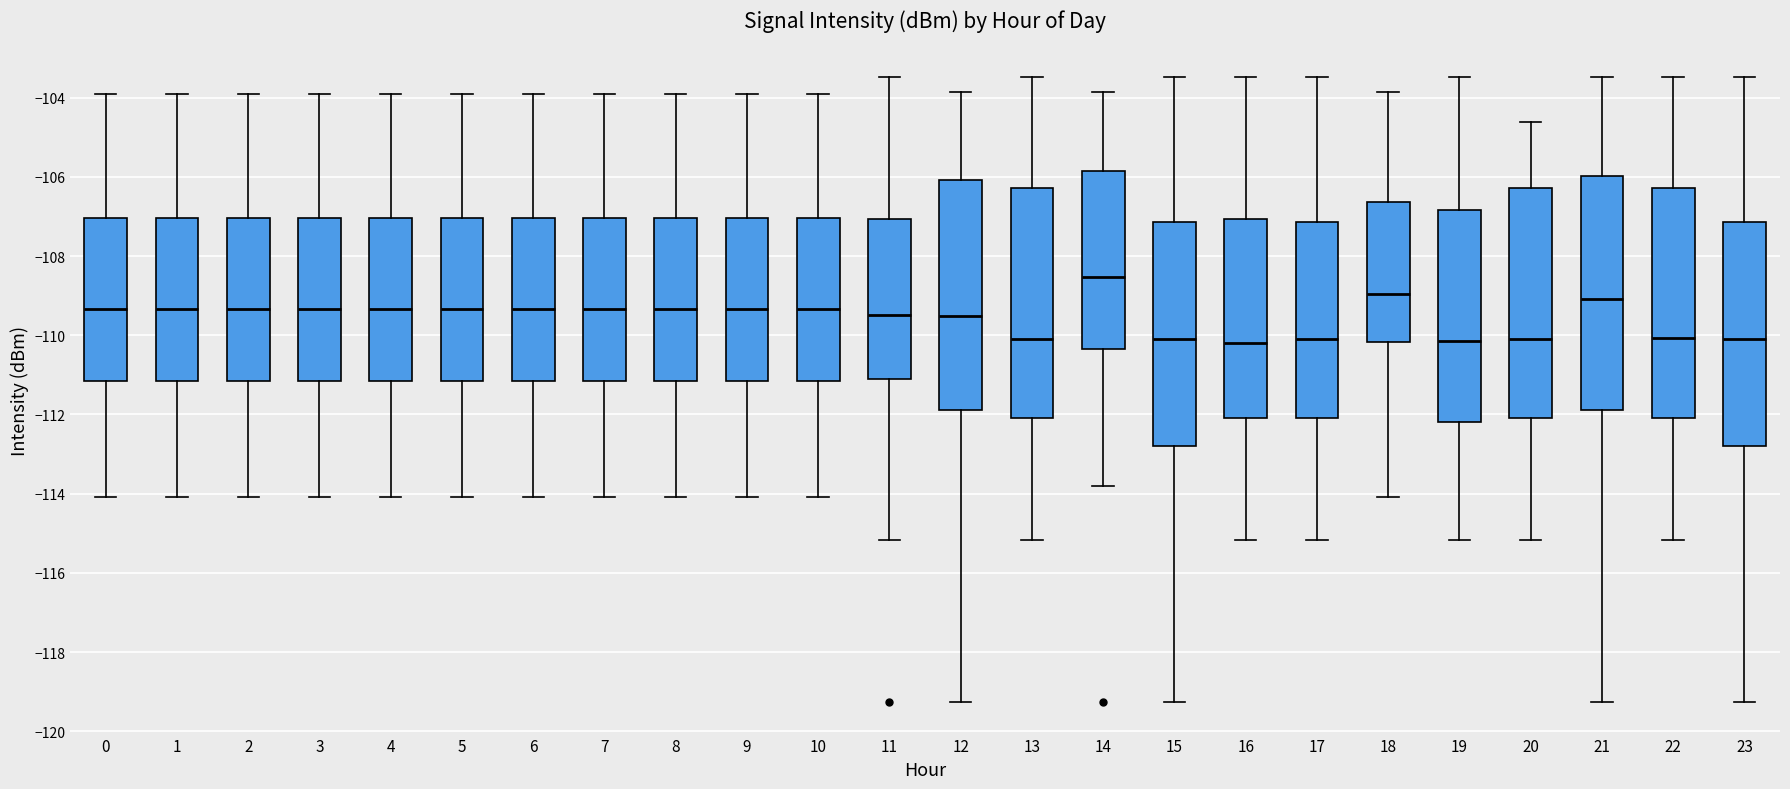

Reading left to right, read every box against the y-axis: the position of its median line, the range the box covers, and the ends of its whiskers. The values are not printed on the chart, so give them approximately, as read against the axis.

0: median -109.4, box -111.2 to -107.0, whiskers -114.0 to -104.0
1: median -109.4, box -111.2 to -107.0, whiskers -114.0 to -104.0
2: median -109.4, box -111.2 to -107.0, whiskers -114.0 to -104.0
3: median -109.4, box -111.2 to -107.0, whiskers -114.0 to -104.0
4: median -109.4, box -111.2 to -107.0, whiskers -114.0 to -104.0
5: median -109.4, box -111.2 to -107.0, whiskers -114.0 to -104.0
6: median -109.4, box -111.2 to -107.0, whiskers -114.0 to -104.0
7: median -109.4, box -111.2 to -107.0, whiskers -114.0 to -104.0
8: median -109.4, box -111.2 to -107.0, whiskers -114.0 to -104.0
9: median -109.4, box -111.2 to -107.0, whiskers -114.0 to -104.0
10: median -109.4, box -111.2 to -107.0, whiskers -114.0 to -104.0
11: median -109.4, box -111.2 to -107.0, whiskers -115.2 to -103.4
12: median -109.6, box -111.8 to -106.0, whiskers -119.2 to -103.8
13: median -110.0, box -112.0 to -106.2, whiskers -115.2 to -103.4
14: median -108.6, box -110.4 to -105.8, whiskers -113.8 to -103.8
15: median -110.0, box -112.8 to -107.2, whiskers -119.2 to -103.4
16: median -110.2, box -112.0 to -107.0, whiskers -115.2 to -103.4
17: median -110.0, box -112.0 to -107.2, whiskers -115.2 to -103.4
18: median -109.0, box -110.2 to -106.6, whiskers -114.0 to -103.8
19: median -110.2, box -112.2 to -106.8, whiskers -115.2 to -103.4
20: median -110.0, box -112.0 to -106.2, whiskers -115.2 to -104.6
21: median -109.0, box -111.8 to -106.0, whiskers -119.2 to -103.4
22: median -110.0, box -112.0 to -106.2, whiskers -115.2 to -103.4
23: median -110.0, box -112.8 to -107.2, whiskers -119.2 to -103.4